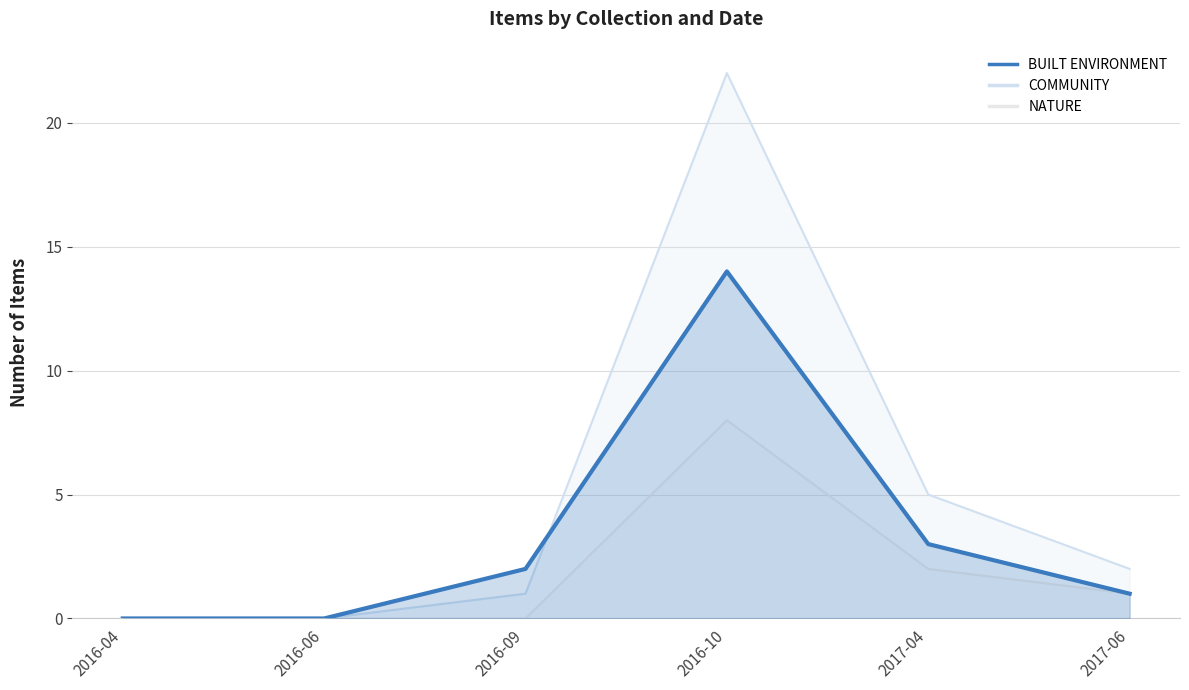

What is the value of the COMMUNITY point at the 6th from the left?

2